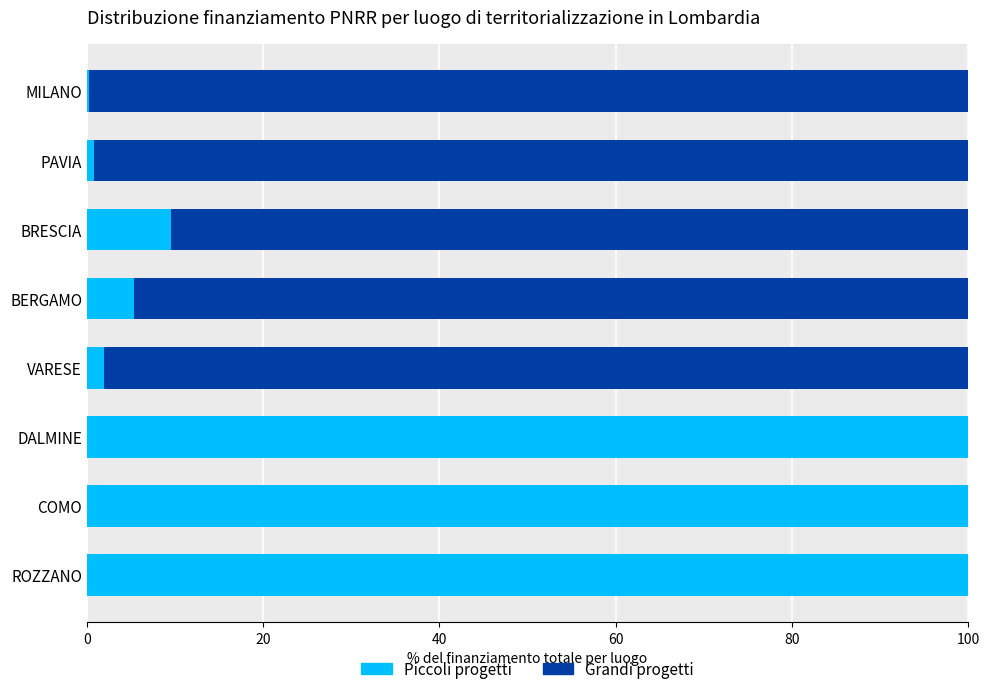

What are all the series names shown in the legend?

Piccoli progetti, Grandi progetti